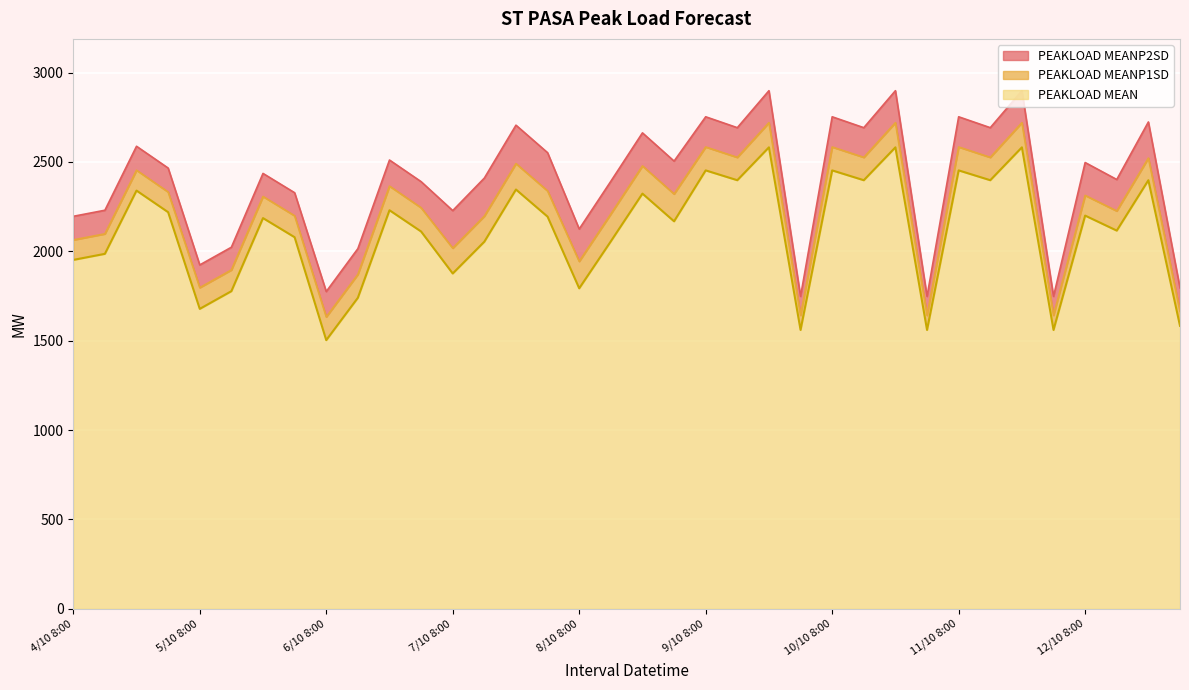

Does the chart display data point markers on the line(s)?

No